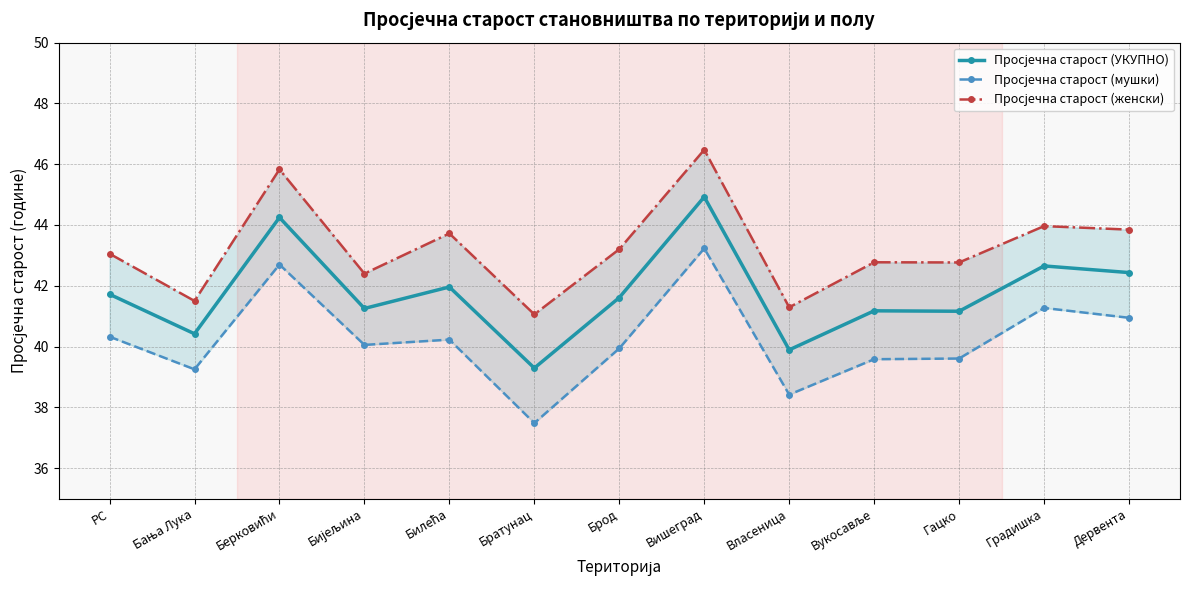

Which series has the largest total across all categories?

Просјечна старост (женски)